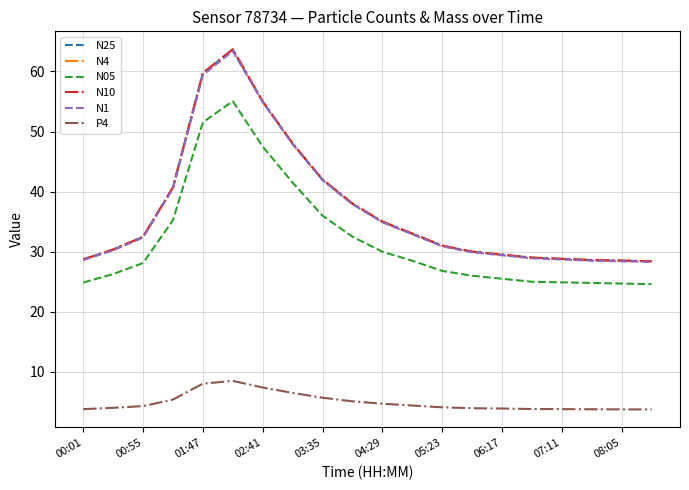

True or false: P4 and N4 cross at least once.

False